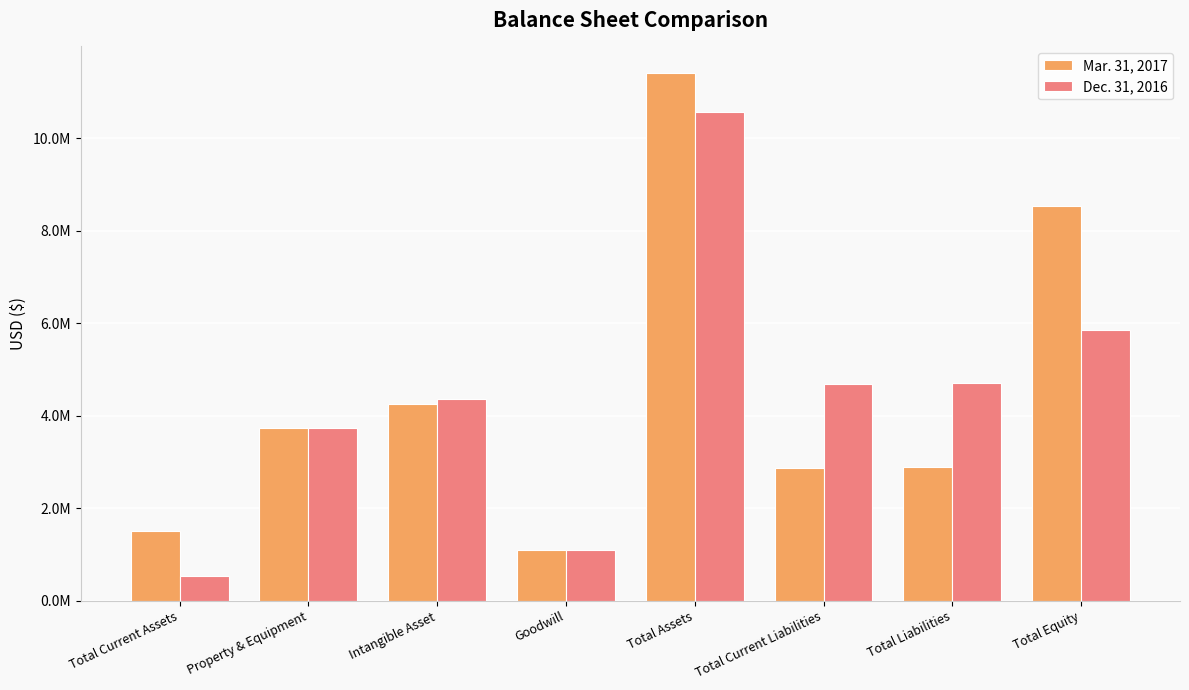

At which label does Mar. 31, 2017 reach its minimum?

Goodwill